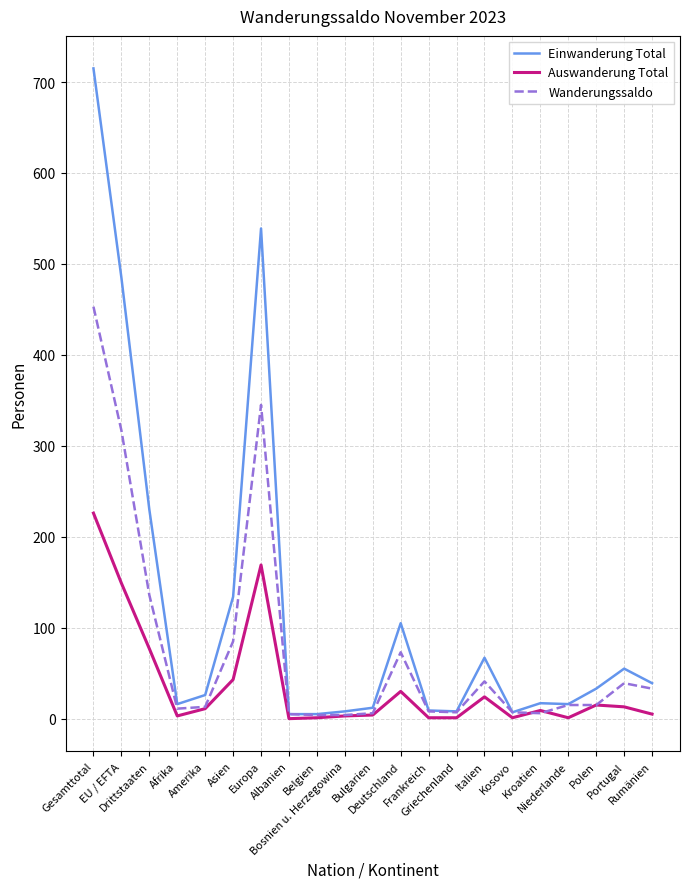

List the series in order of their overall mean, lowest first.

Auswanderung Total, Wanderungssaldo, Einwanderung Total